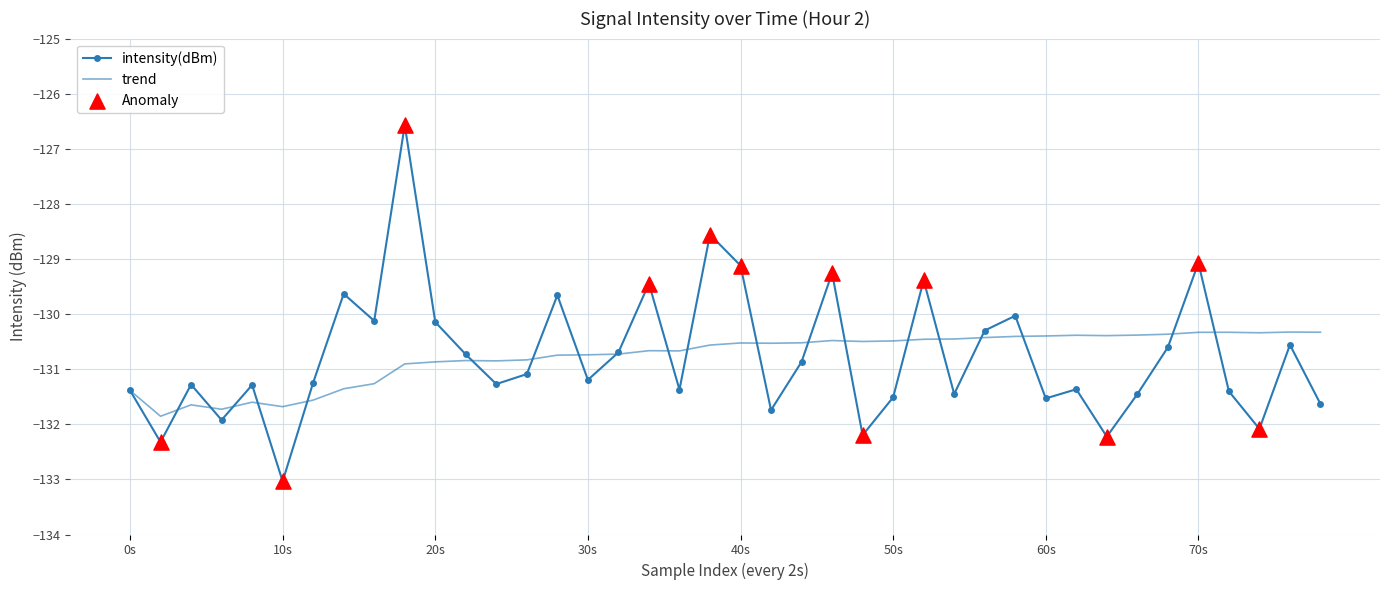

What is the minimum value for intensity(dBm)?

-133.0